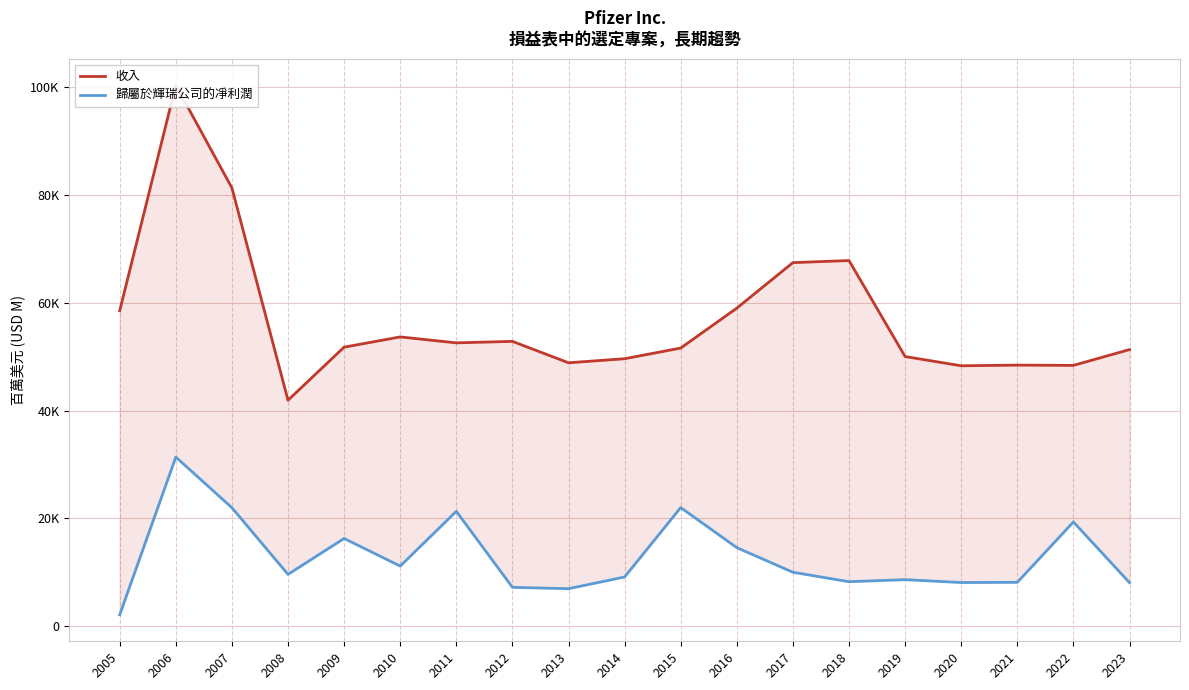

True or false: 歸屬於輝瑞公司的凈利潤 and 收入 intersect in this chart.

False